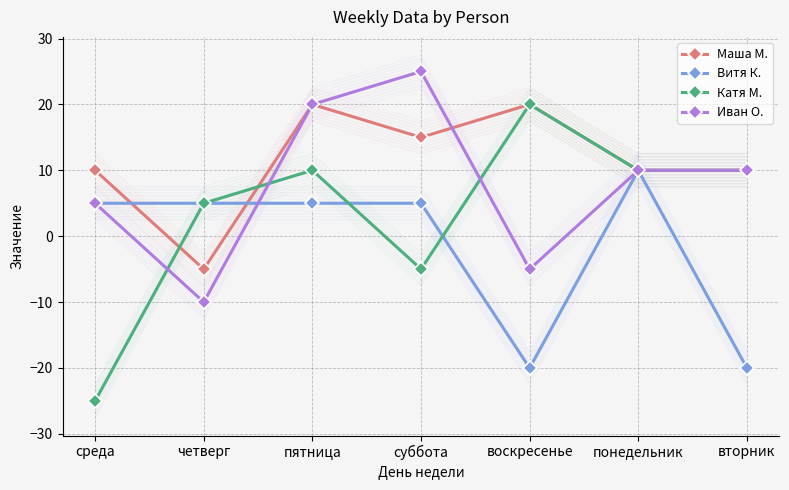

After their last crossing, which series has the higher values: Маша М. or Витя К.?

Маша М.